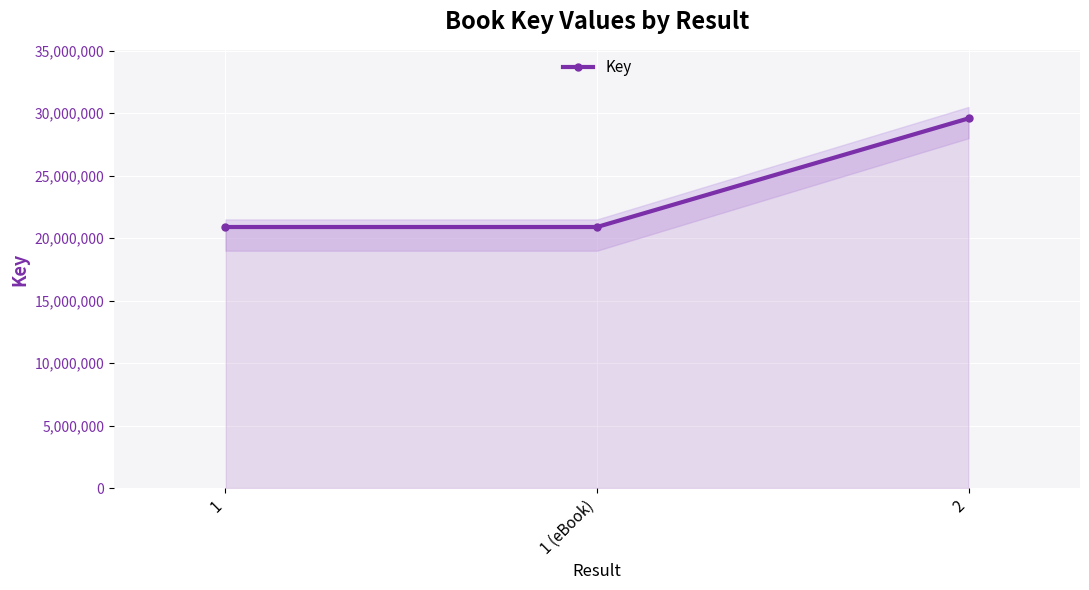

Reading right to left, extract all data points from this chart.

29587088	20894568	20894568